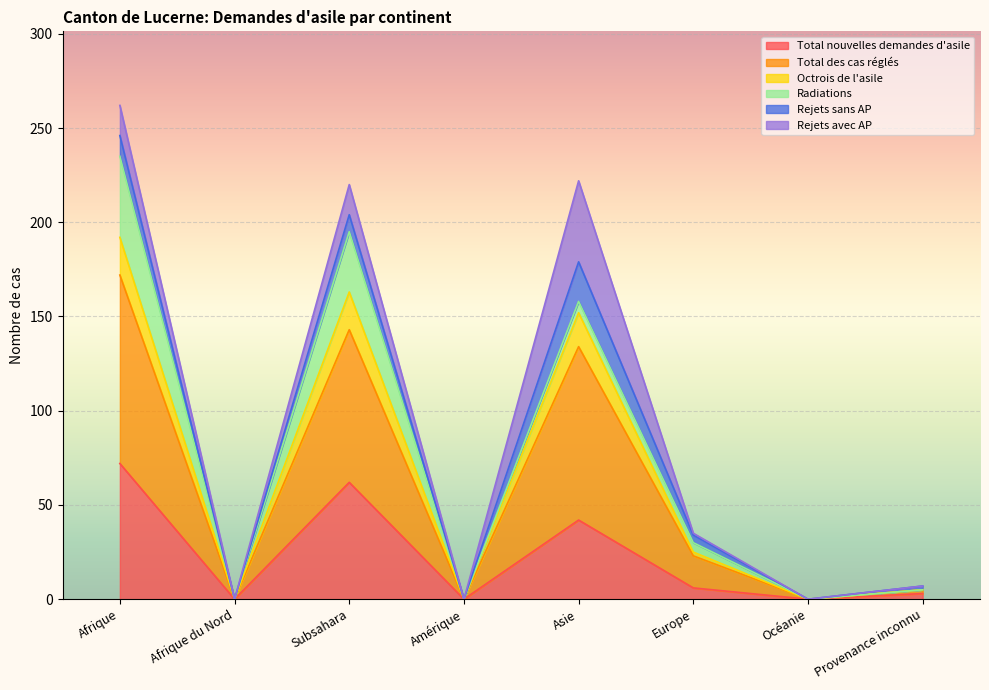

List the labels in order of Octrois de l'asile value, largest first.

Afrique, Subsahara, Asie, Europe, Provenance inconnu, Afrique du Nord, Amérique, Océanie